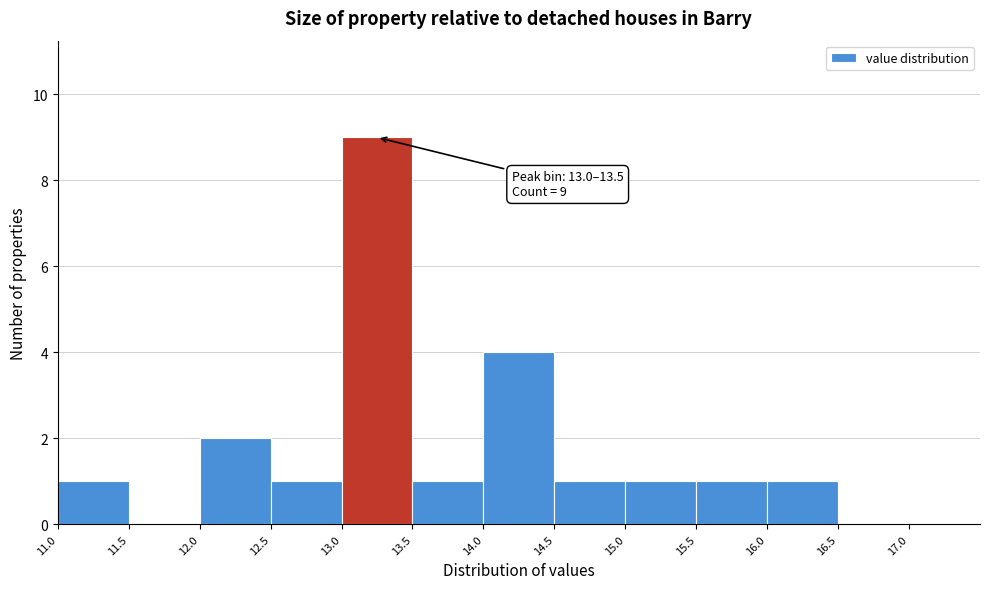

Over which range of the x-axis is the bar tallest?

13.0 to 13.5